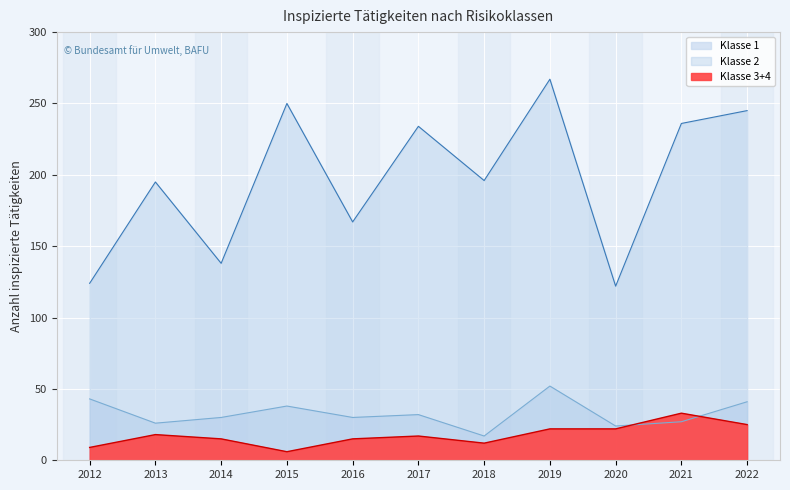

What is the difference between the highest and lowest values at 2015?

244